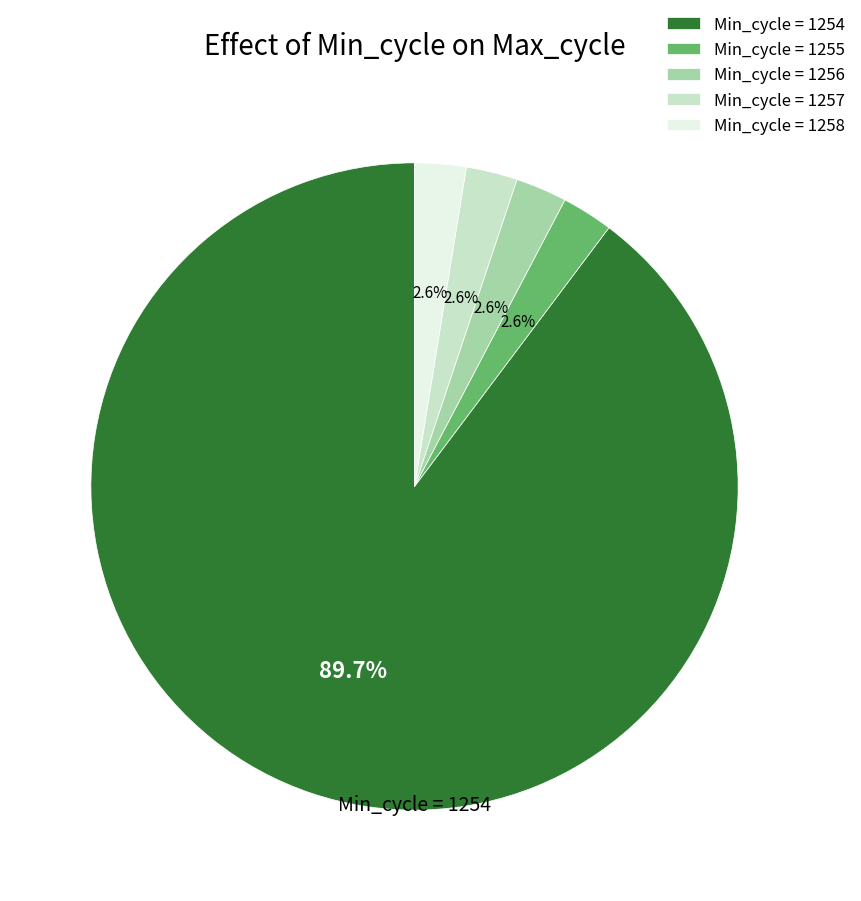

Approximately how many times larger is the value at Min_cycle = 1256 compared to Min_cycle = 1257?

1.0